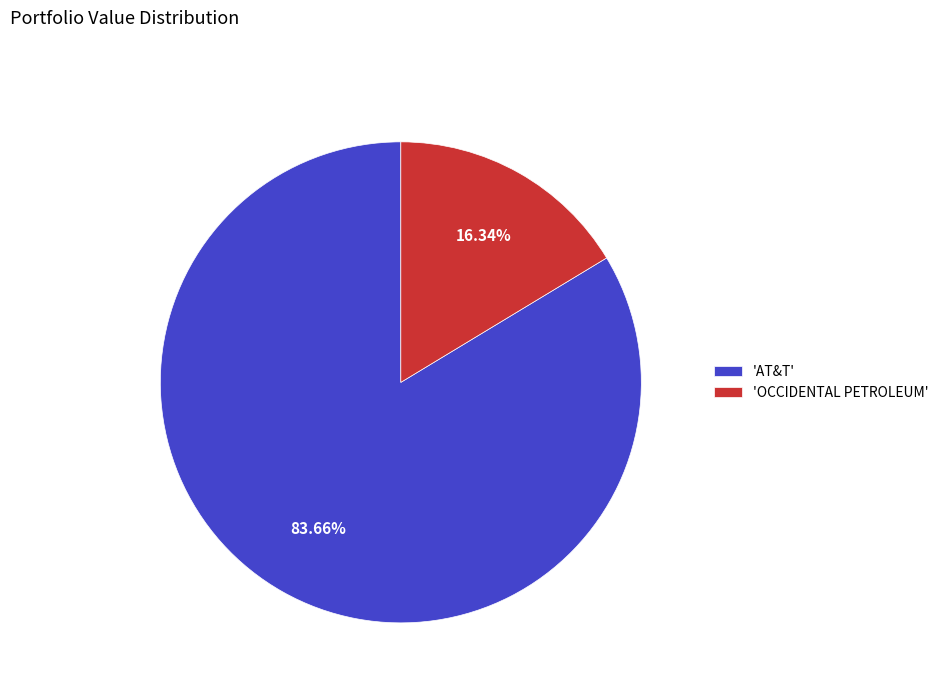

Which category accounts for the majority?

'AT&T'